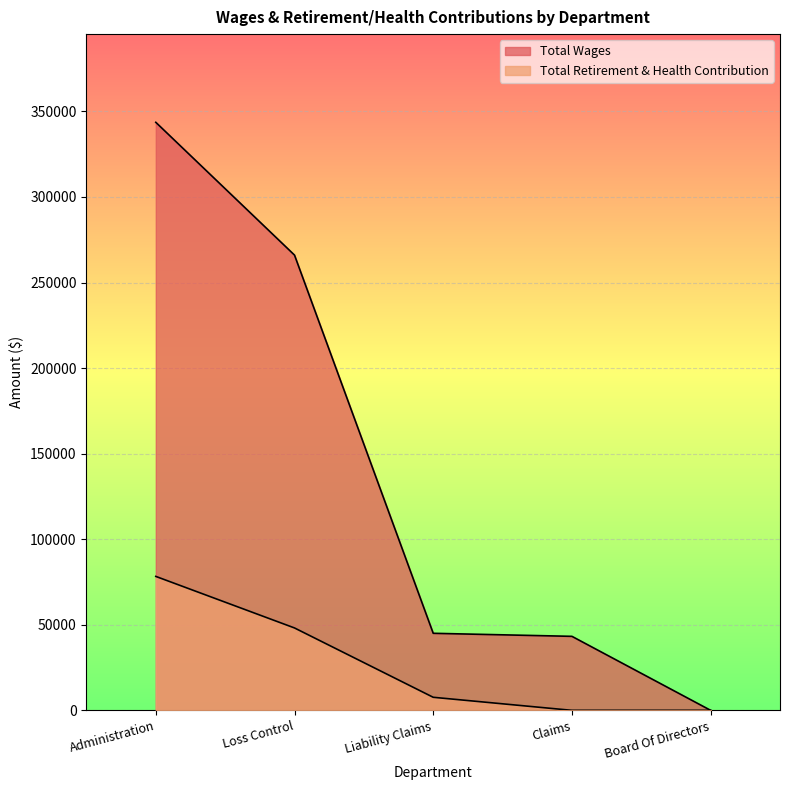

List the labels in order of Total Retirement & Health Contribution value, smallest first.

Claims, Board Of Directors, Liability Claims, Loss Control, Administration